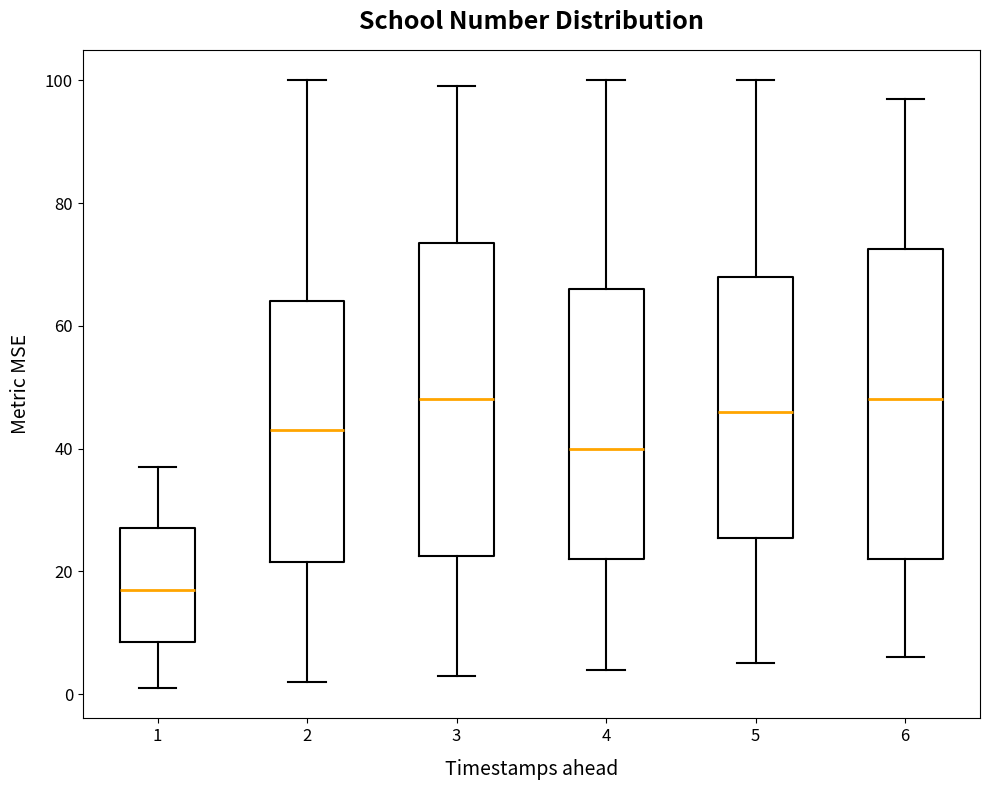

Which box has the lowest median line?

1